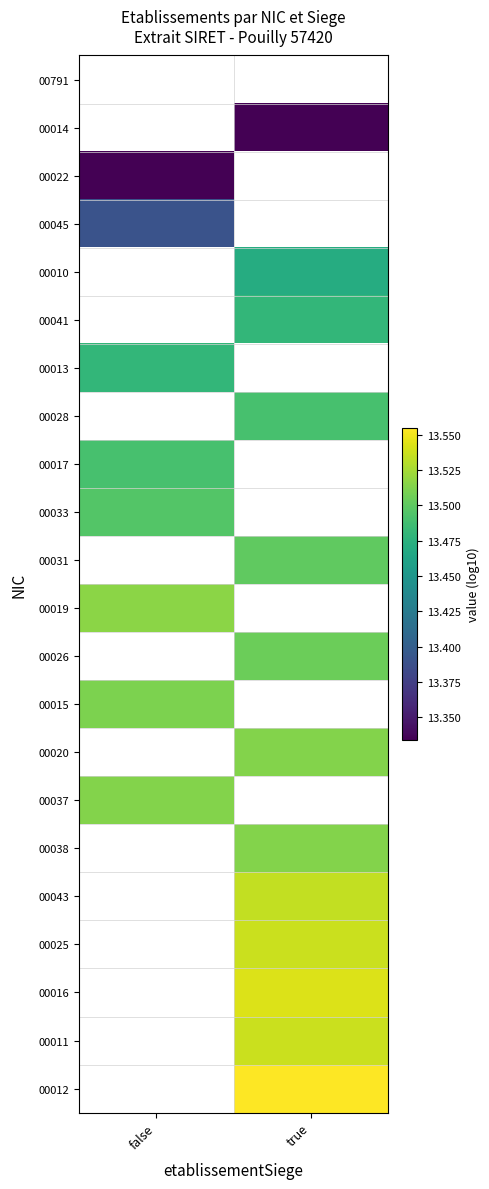

Which label corresponds to the smallest value in the chart?

true